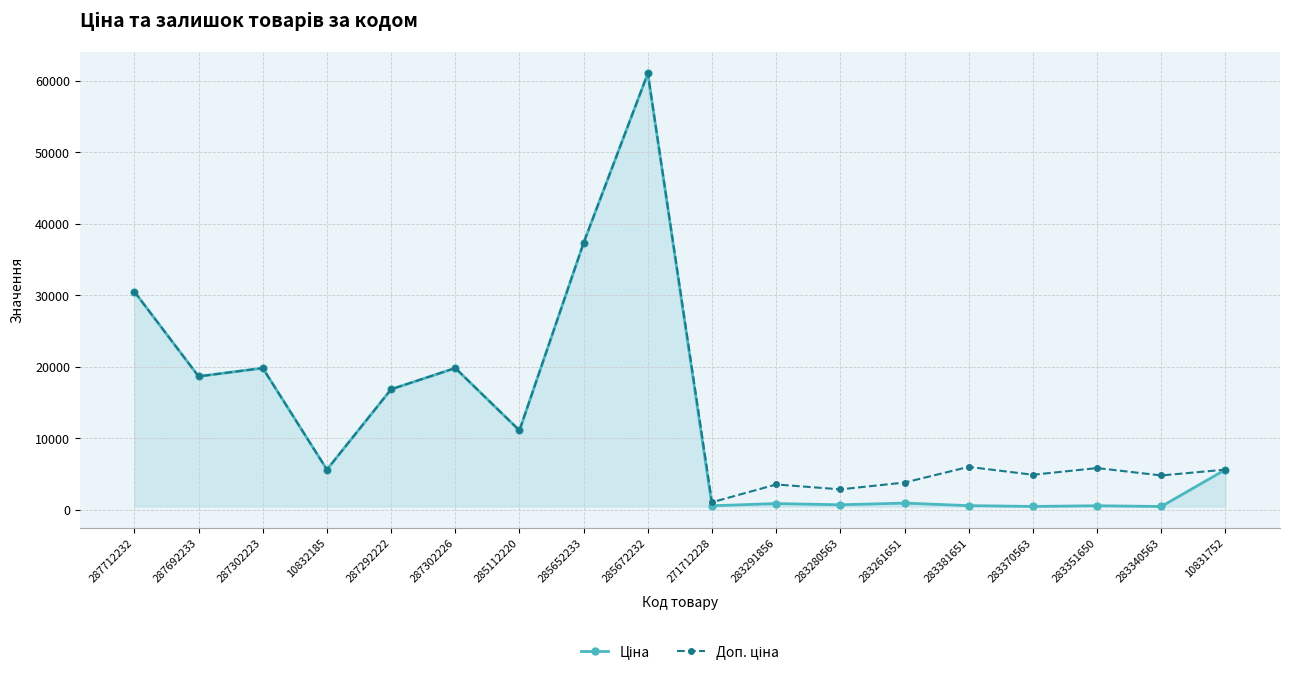

What is the greatest value displayed?

61024.7